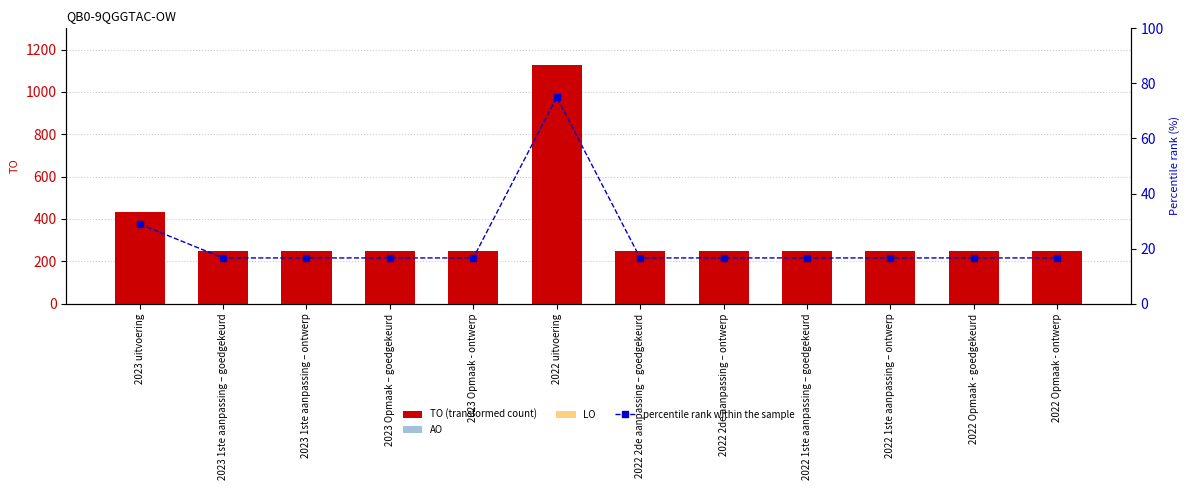

At how many categories does at least one series exceed 407?

2